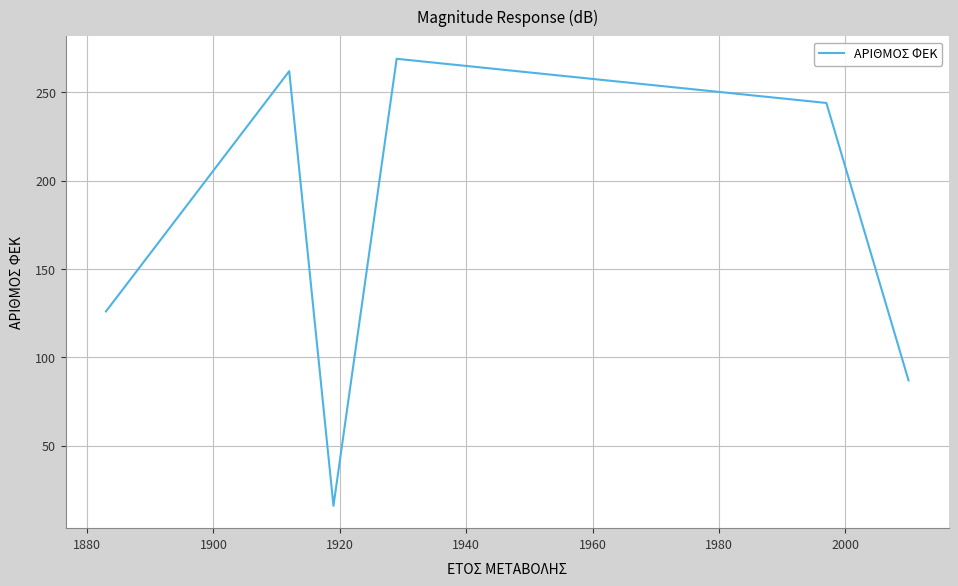

What is the maximum value shown in the chart?

269